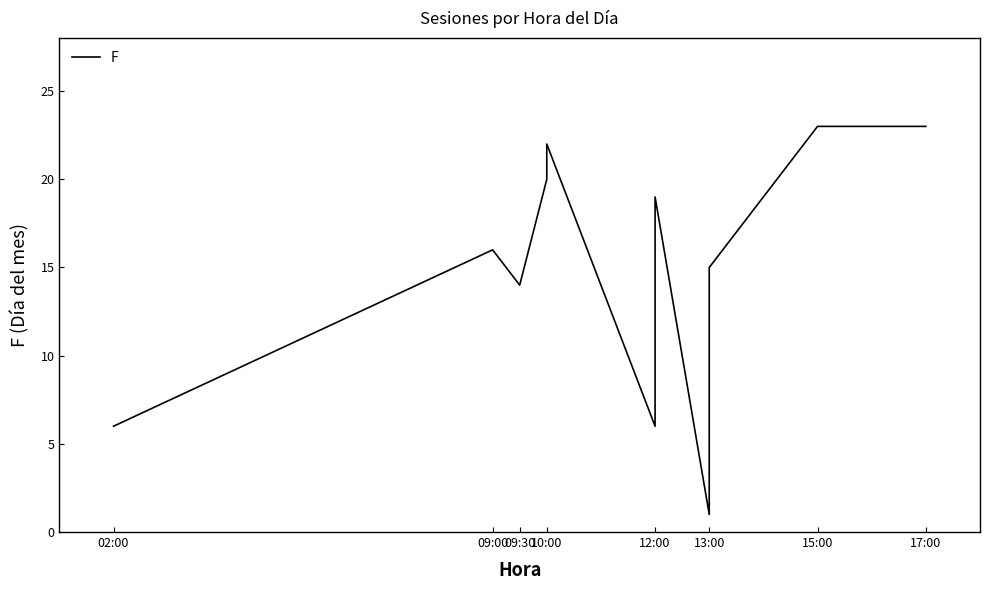

How many data points does each series have?

12